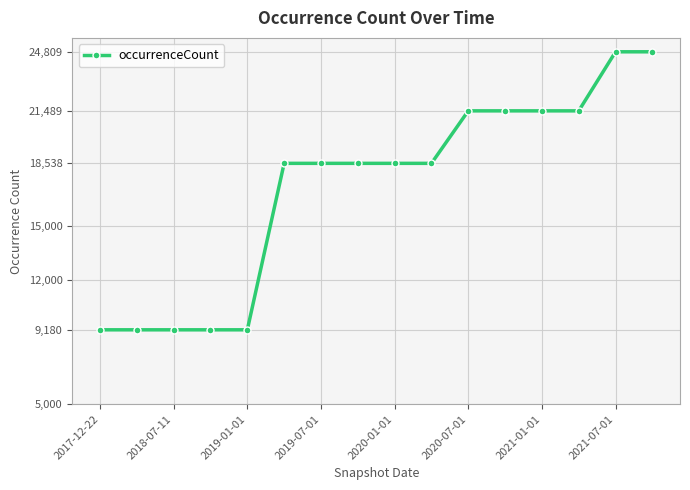

What is the value of the 12th point from the left?

21489